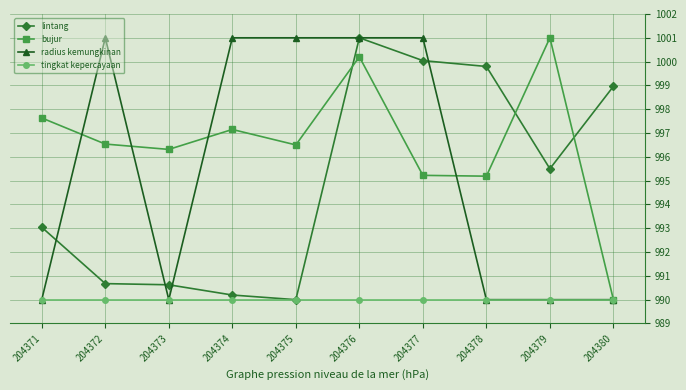

Where is the first local minimum for bujur?

204373